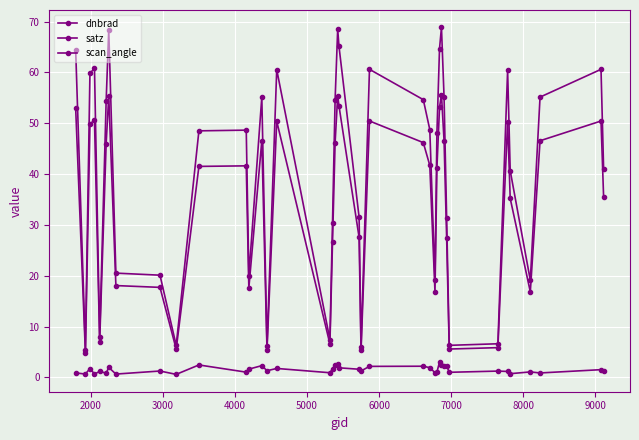

What is the minimum value for dnbrad?

0.6